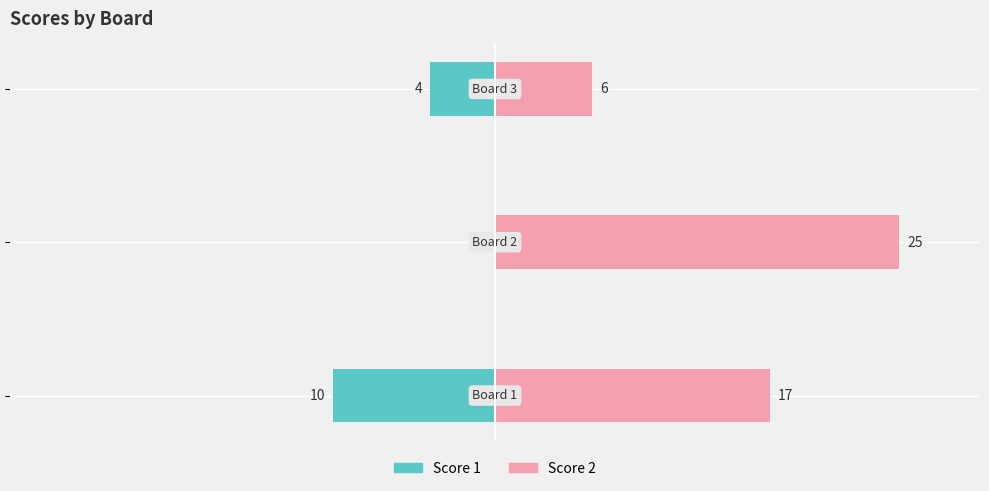

True or false: Score 2 has a value of 26 at −30.

False